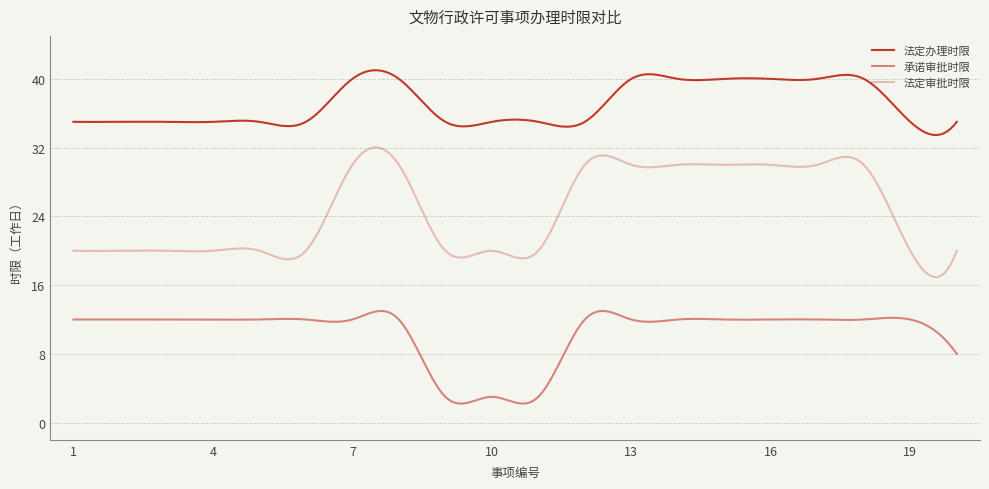

Does the chart display data point markers on the line(s)?

No